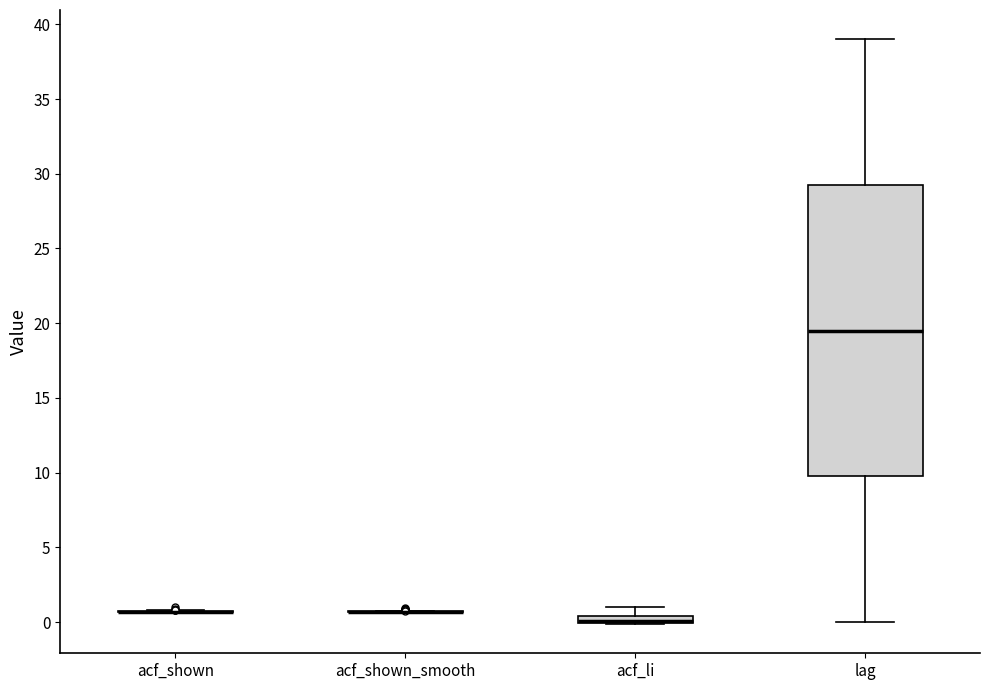

Which box is the tallest, from its lower edge to its upper edge?

lag